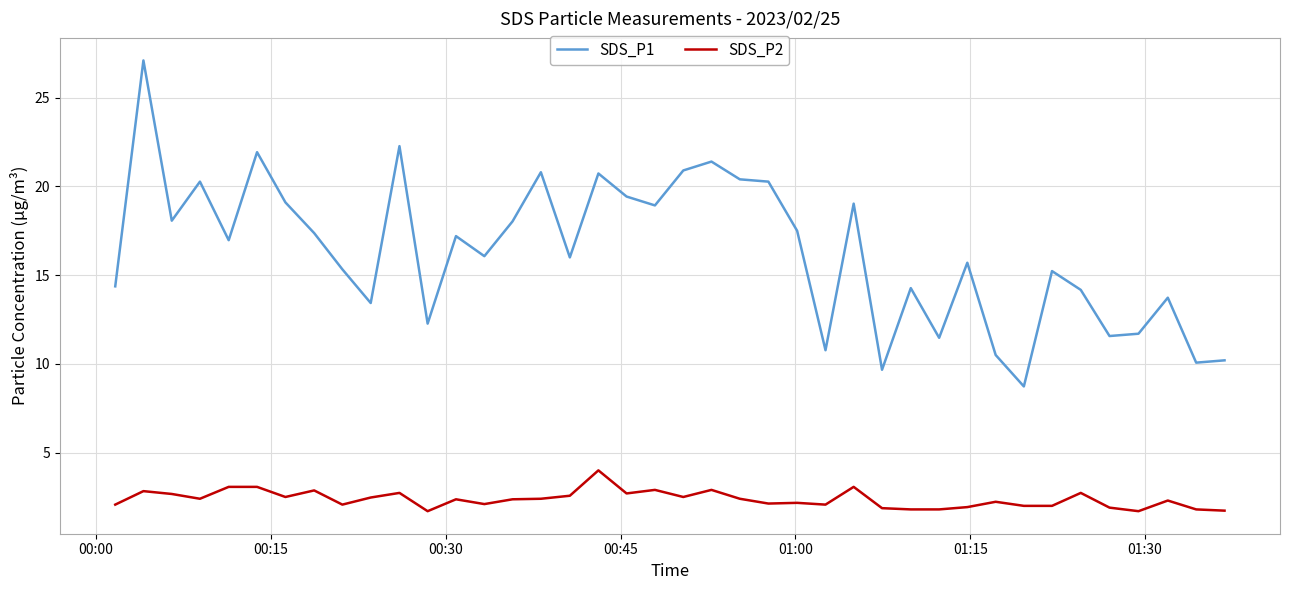

Is this an area chart (filled region under the line)?

No